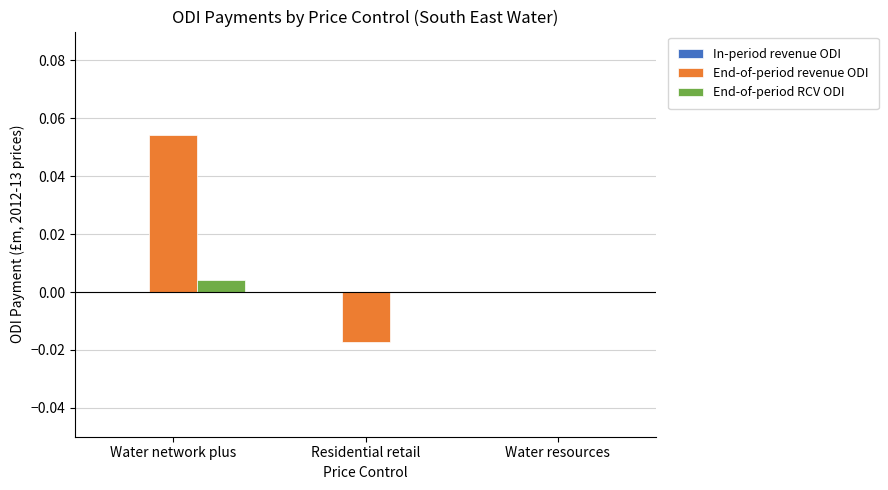

The value of End-of-period RCV ODI at Residential retail is 0.0. True or false?

True